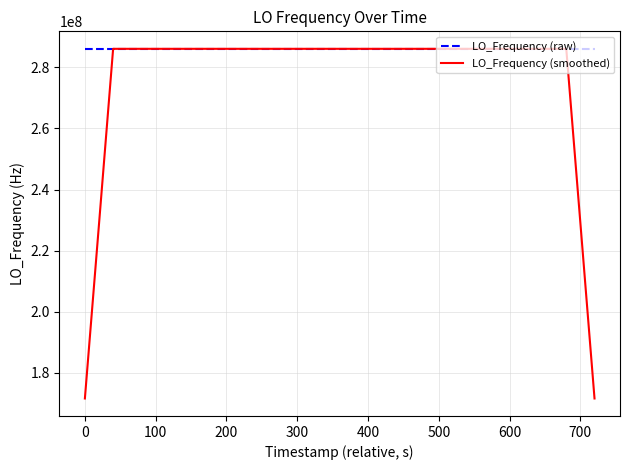

Which series has the largest total across all categories?

LO_Frequency (raw)